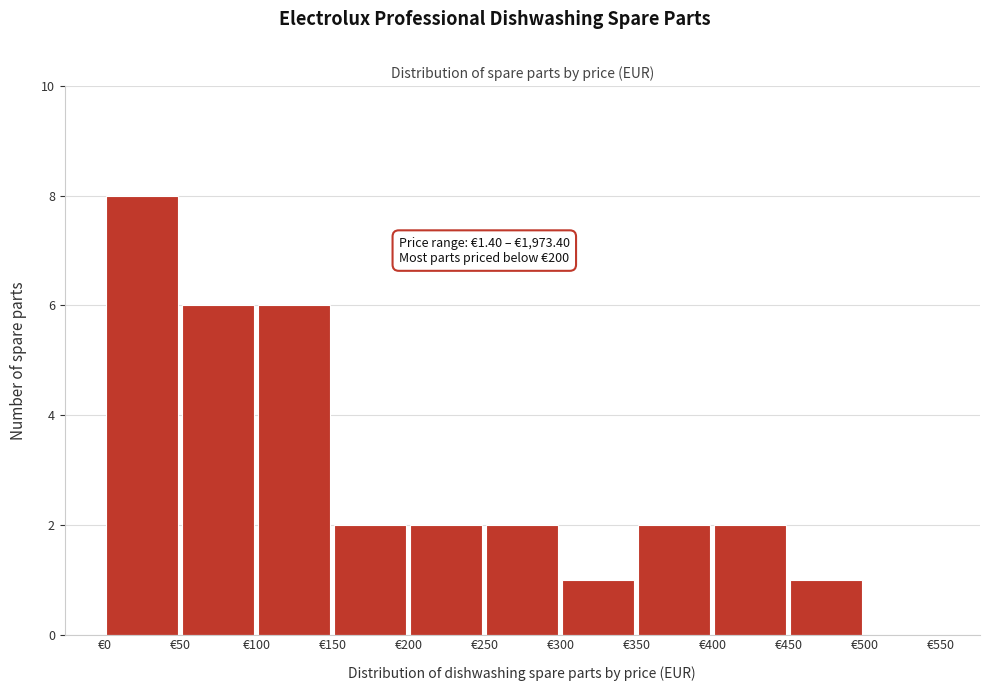

Which range on the x-axis has the tallest bar?

0 to 50